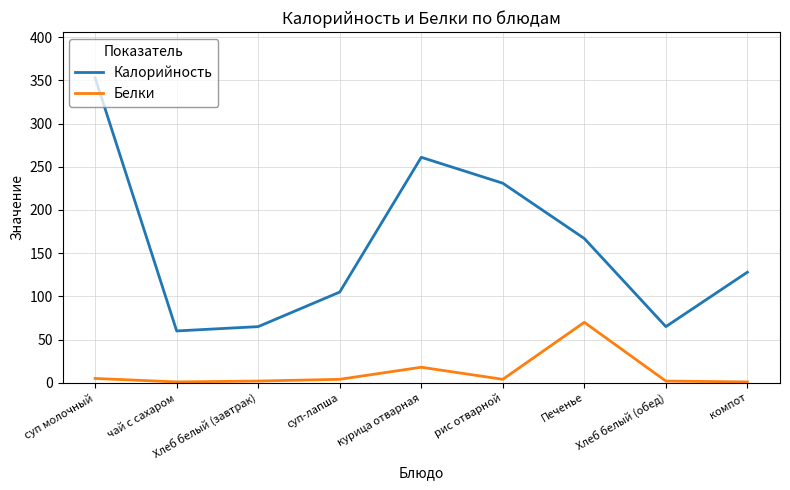

Rank the series at Хлеб белый (обед) from highest to lowest value.

Калорийность, Белки